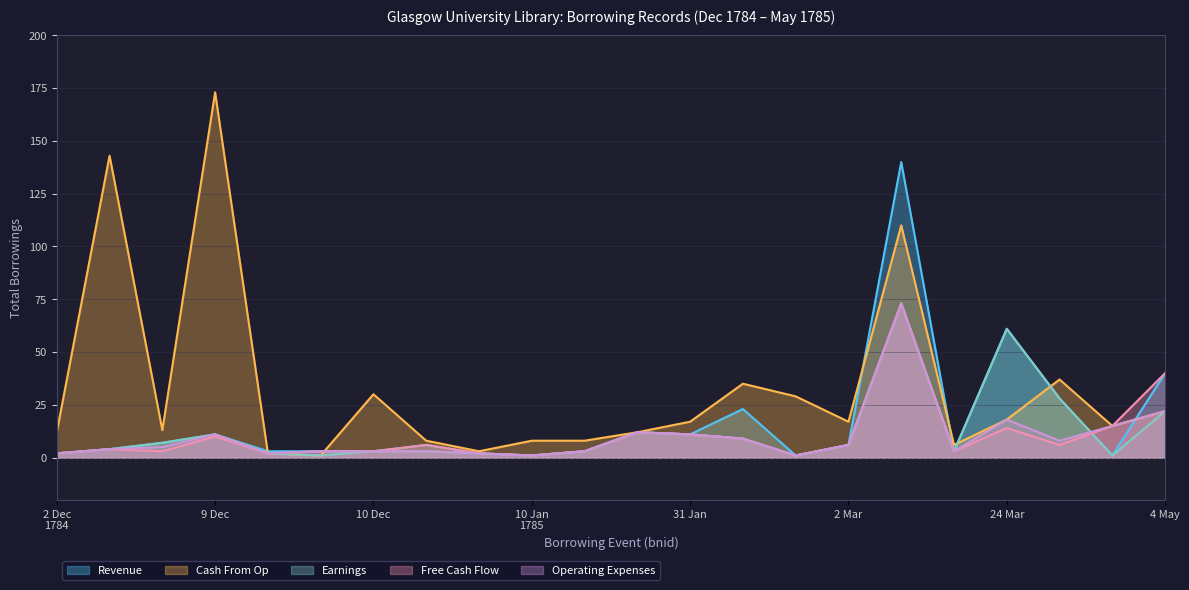

What is the minimum value shown in the chart?

1